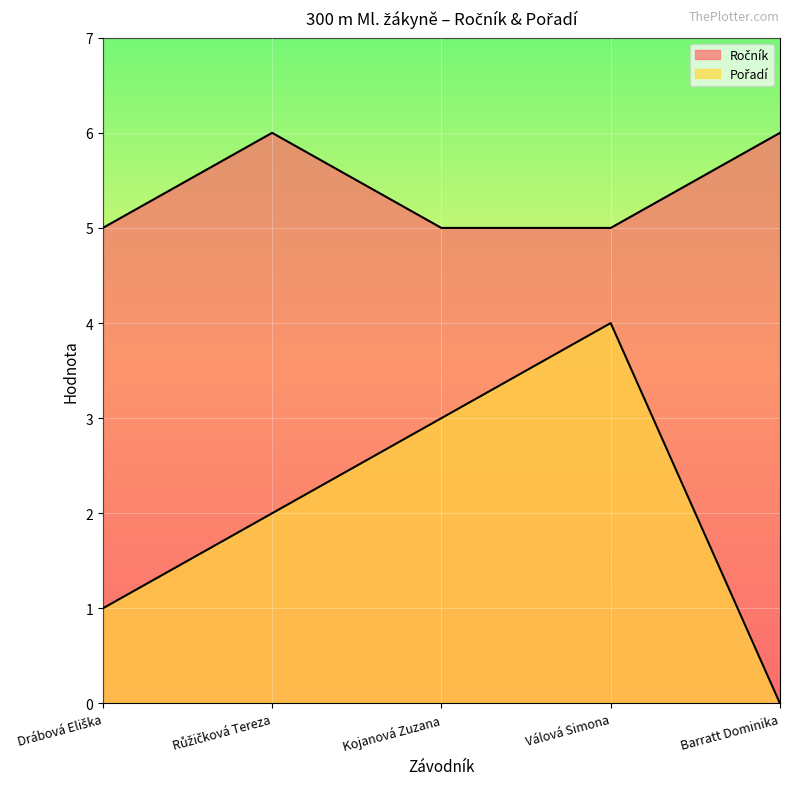

What is the difference between the Pořadí values at Drábová Eliška and Válová Simona?

3